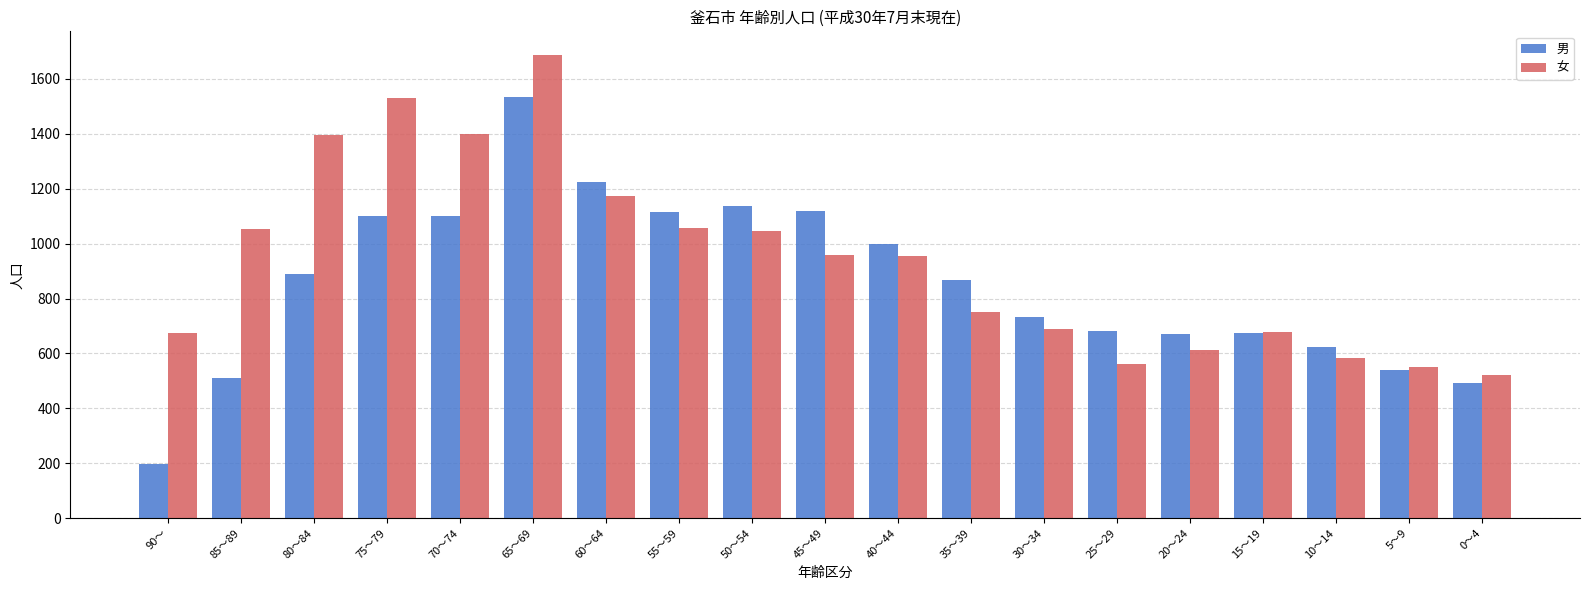

The value of 女 at 25～29 is 560. True or false?

True